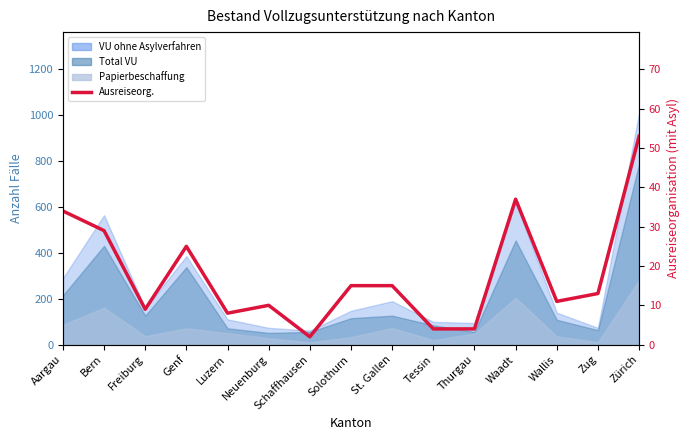

True or false: there are more than 0 points higher than both neighbors.

True